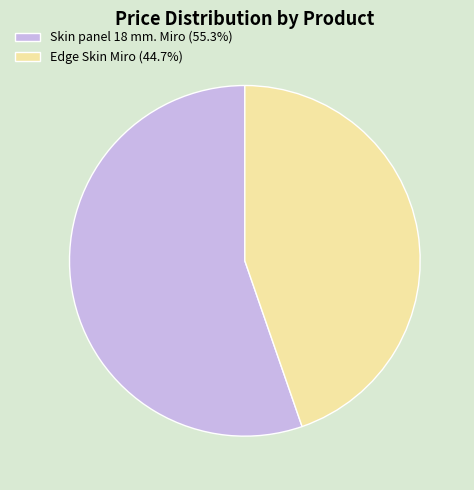

Approximately how many times larger is the value at Edge Skin Miro (44.7%) compared to Skin panel 18 mm. Miro (55.3%)?

0.8